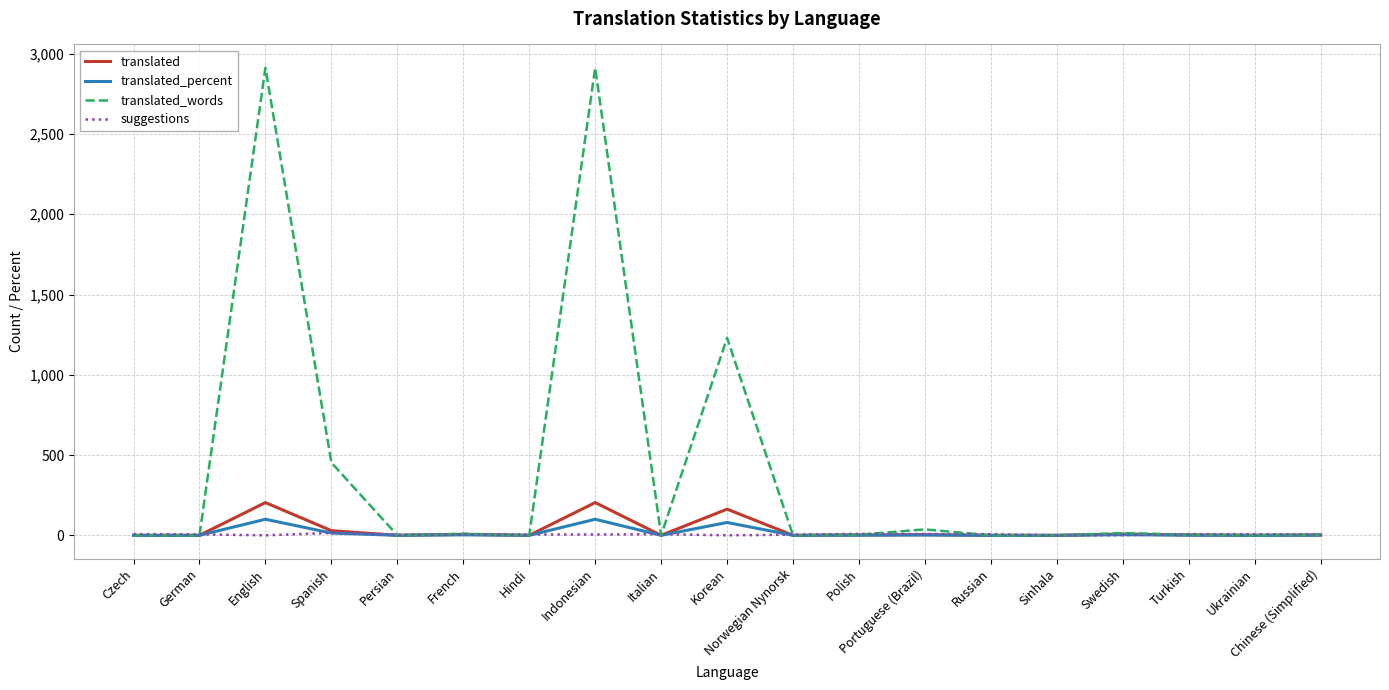

Which series has the largest range (max minus min)?

translated_words